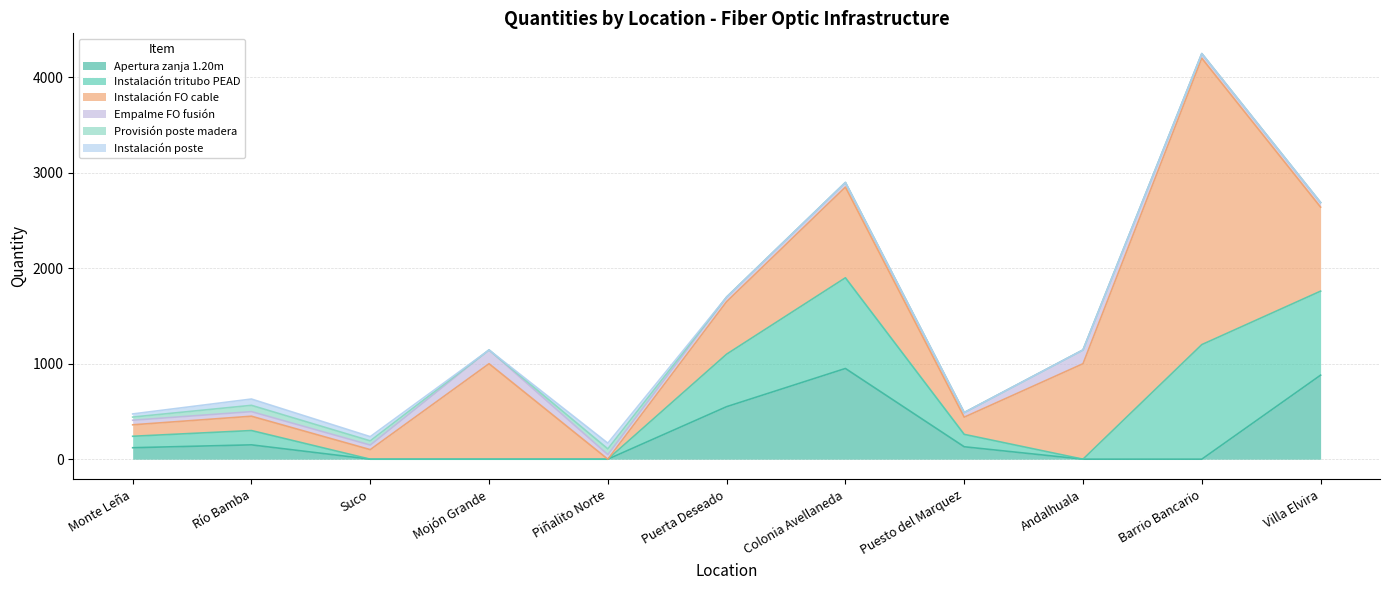

What is the approximate value of Empalme FO fusión at Barrio Bancario?

48